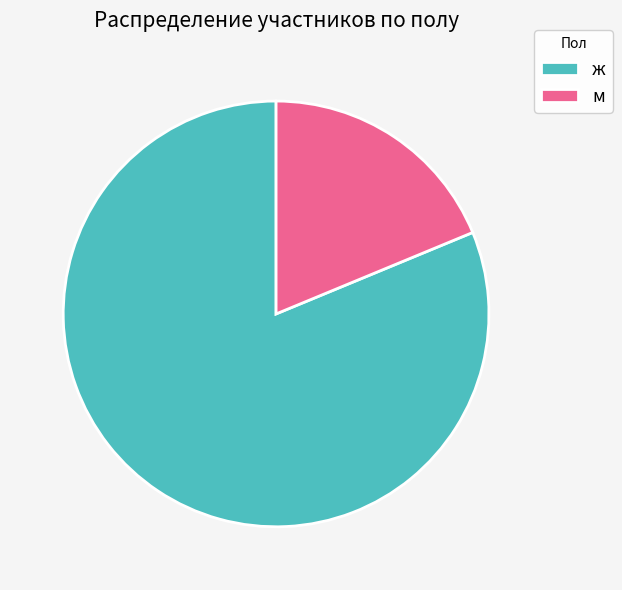

Do ж and м together represent more than half of the pie?

Yes